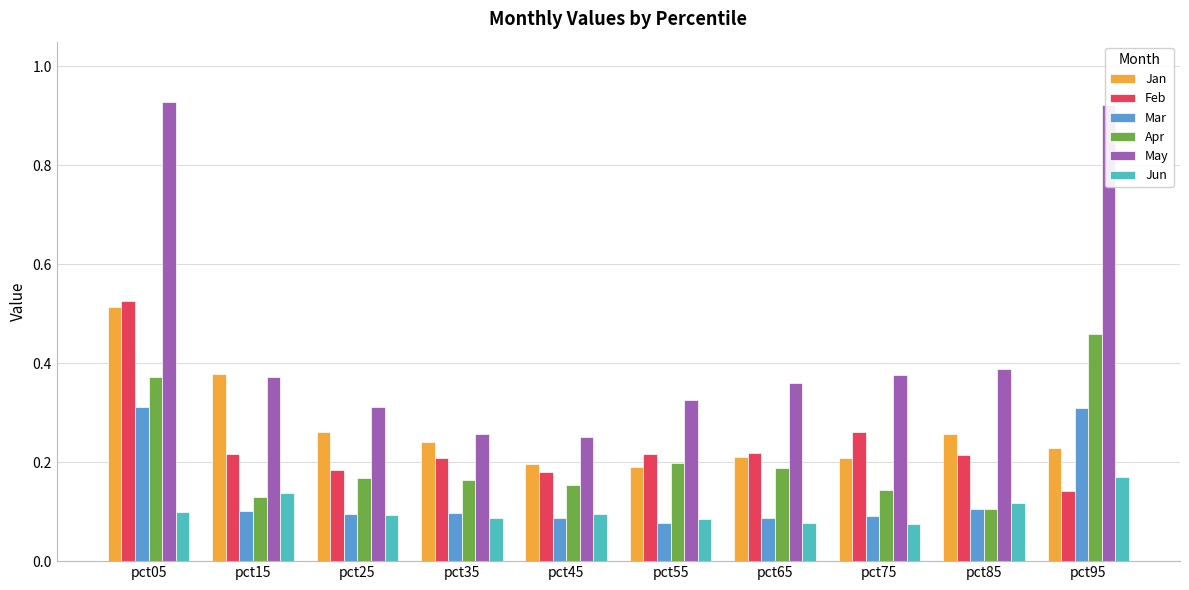

Is it true that Mar equals 0.2 at pct15?

False